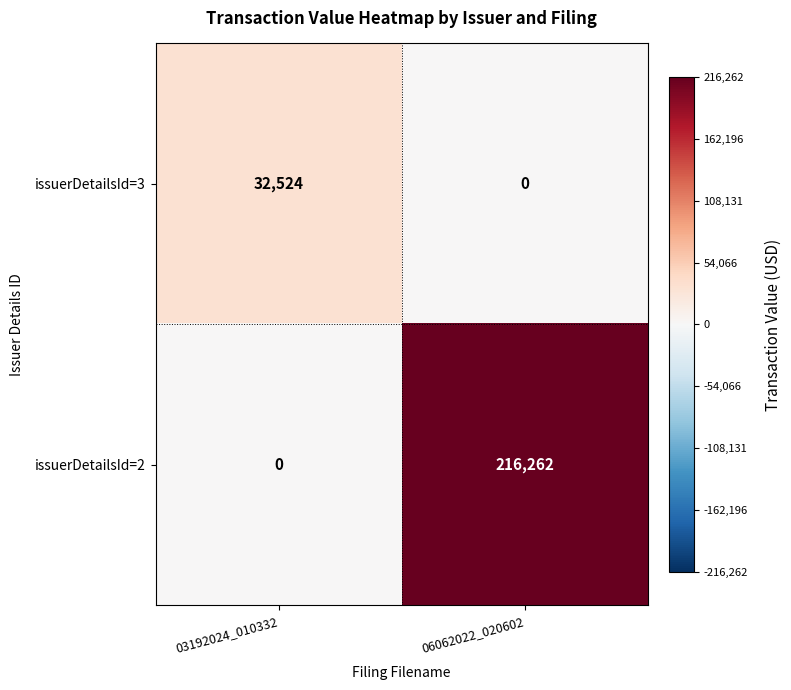

What is the total value across all series at 03192024_010332?

32524